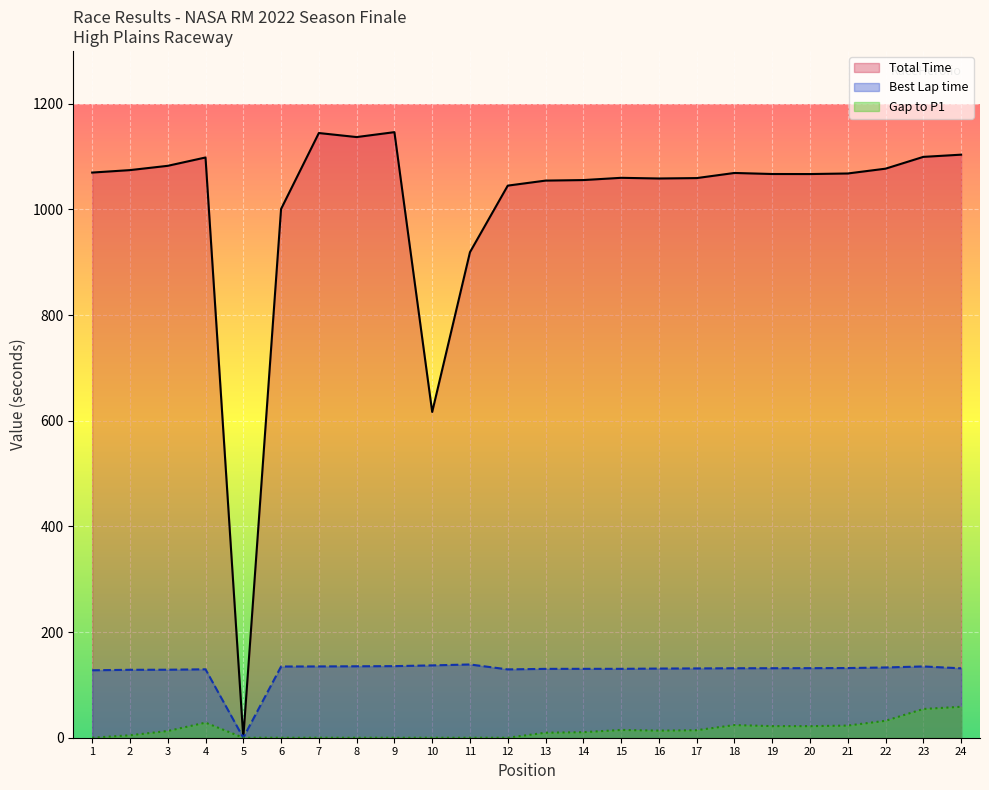

Reading left to right, what are all the values shown in this chart?

Total Time: 1069.8	1074.4	1082.5	1098.3	0.0	1000.8	1144.6	1137.0	1146.3	616.6	919.1	1045.0	1054.6	1055.6	1059.8	1058.6	1059.3	1069.0	1067.0	1067.0	1068.0	1077.1	1099.5	1103.7
Best Lap time: 127.7	128.6	128.7	129.5	0.0	134.8	134.9	135.2	135.5	136.9	138.7	129.3	130.3	130.4	130.4	130.9	131.2	131.5	131.6	131.7	131.9	133.0	134.9	131.4
Gap to P1: 0.0	4.6	12.8	28.5	0.0	0.0	0.0	0.0	0.0	0.0	0.0	0.0	9.5	10.5	14.8	13.5	14.3	24.0	22.0	21.9	23.0	32.1	54.4	58.6